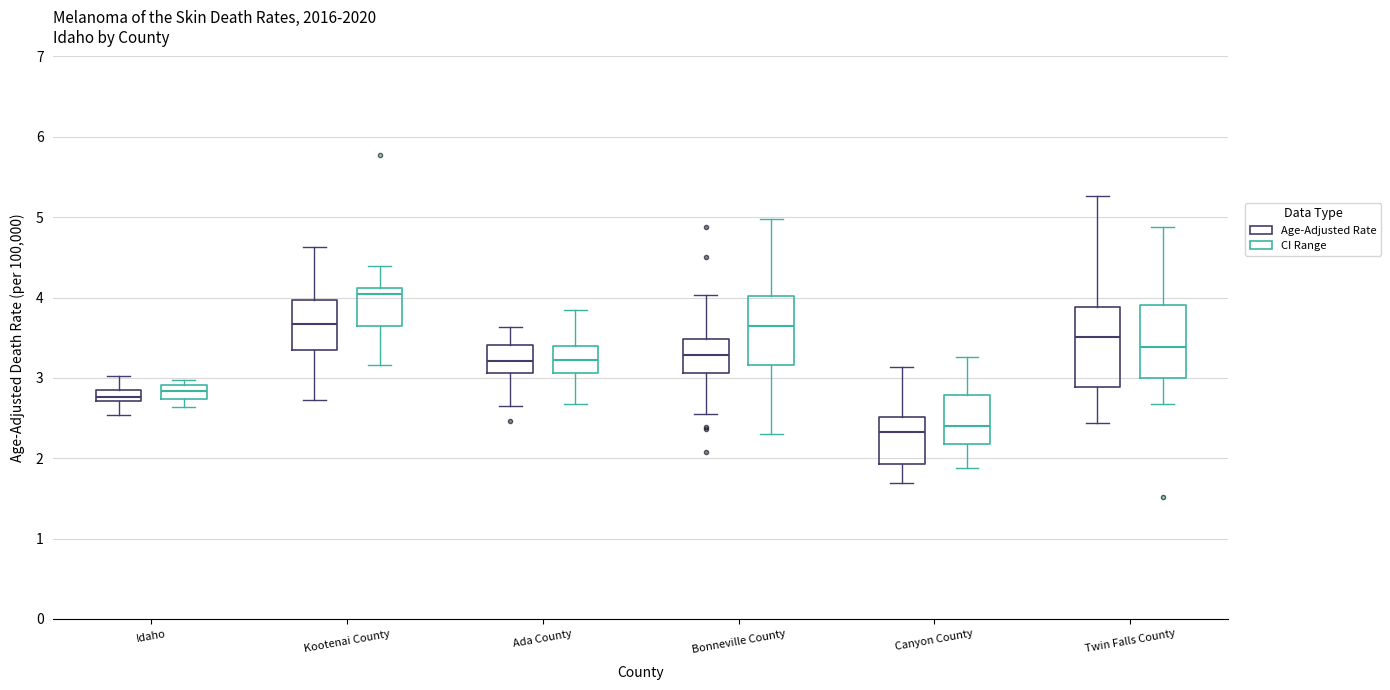

Which box has the highest median line?

Kootenai County (CI Range)